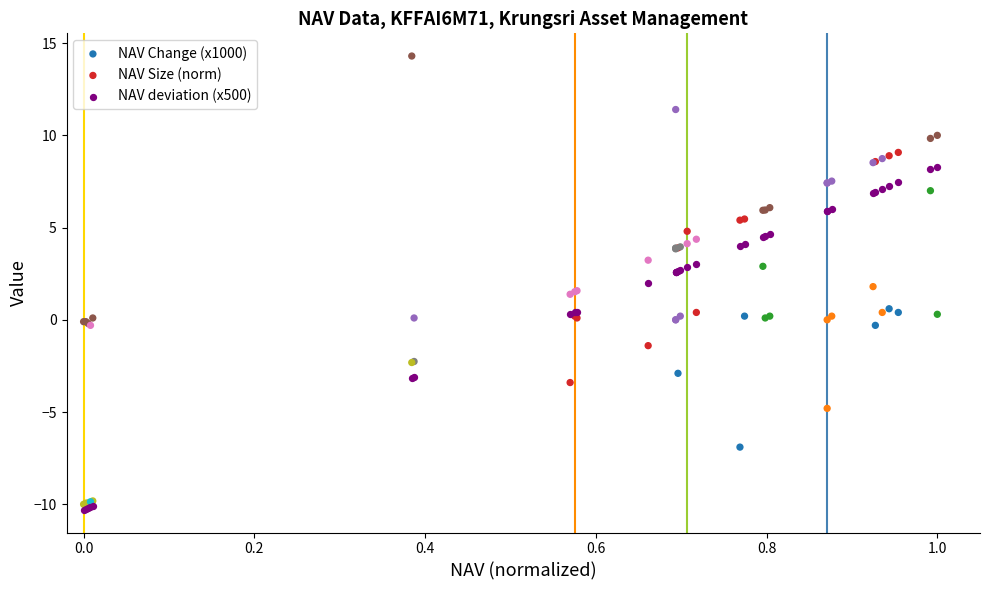

What are all the series names shown in the legend?

NAV Change (x1000), NAV Size (norm), NAV deviation (x500)